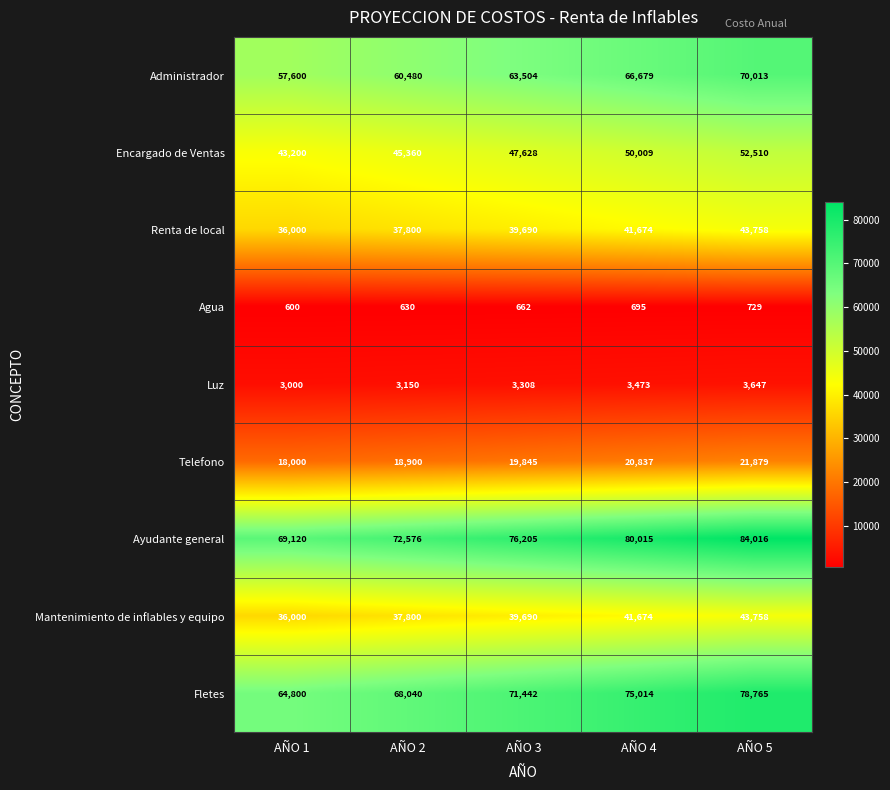

What is the maximum value for Luz?

3647